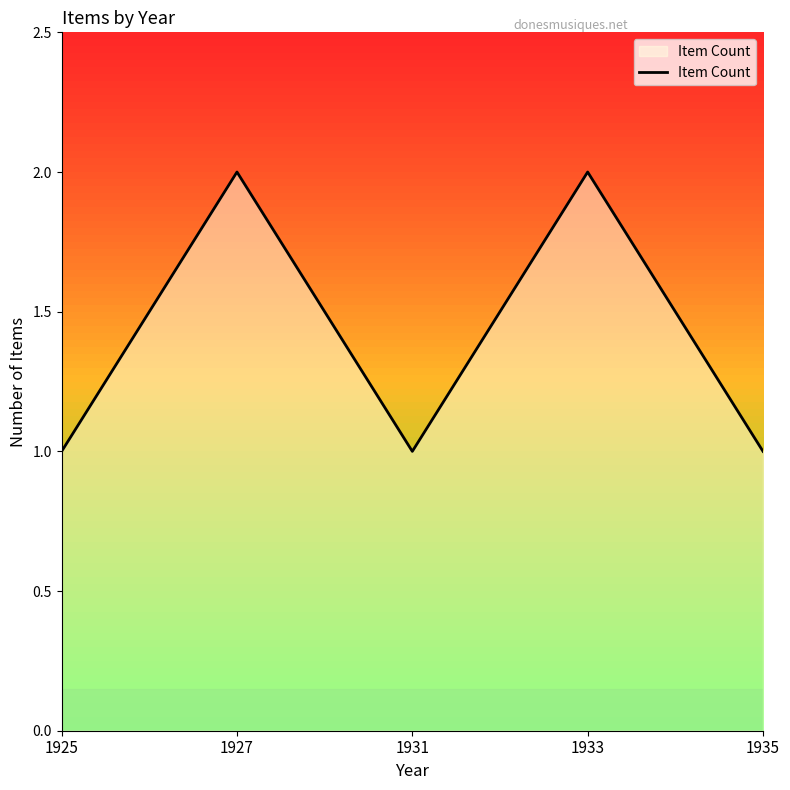

At which category does the data reach its first local peak?

1927